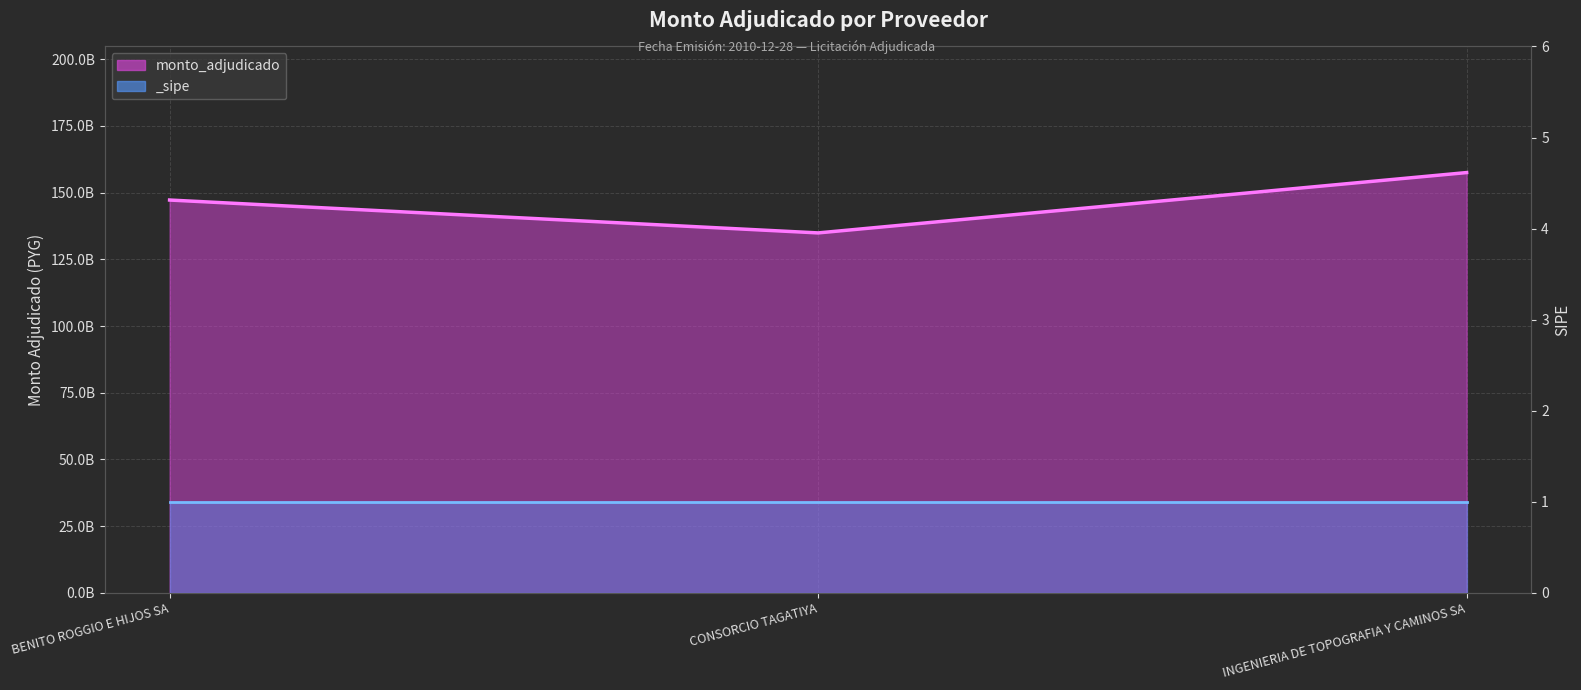

What is the difference between the values at CONSORCIO TAGATIYA and INGENIERIA DE TOPOGRAFIA Y CAMINOS SA?

22610418584